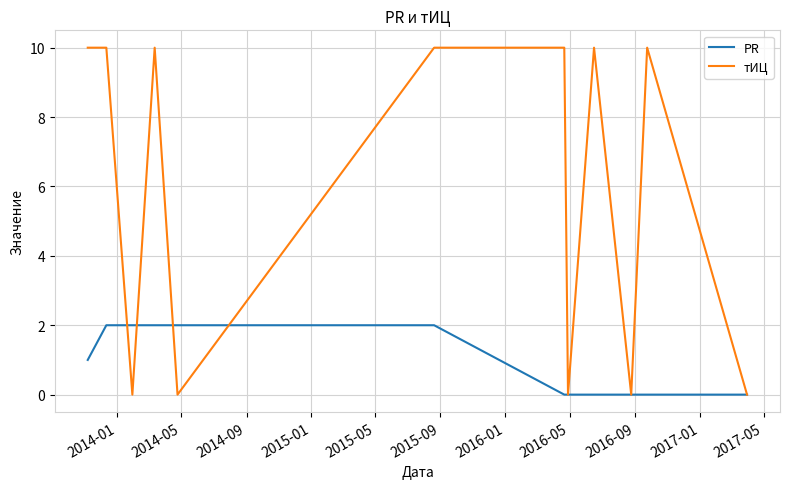

Reading left to right, what are all the values shown in this chart?

PR: 1	2	2	2	2	2	0	0	0	0	0	0
тИЦ: 10	10	0	10	0	10	10	0	10	0	10	0